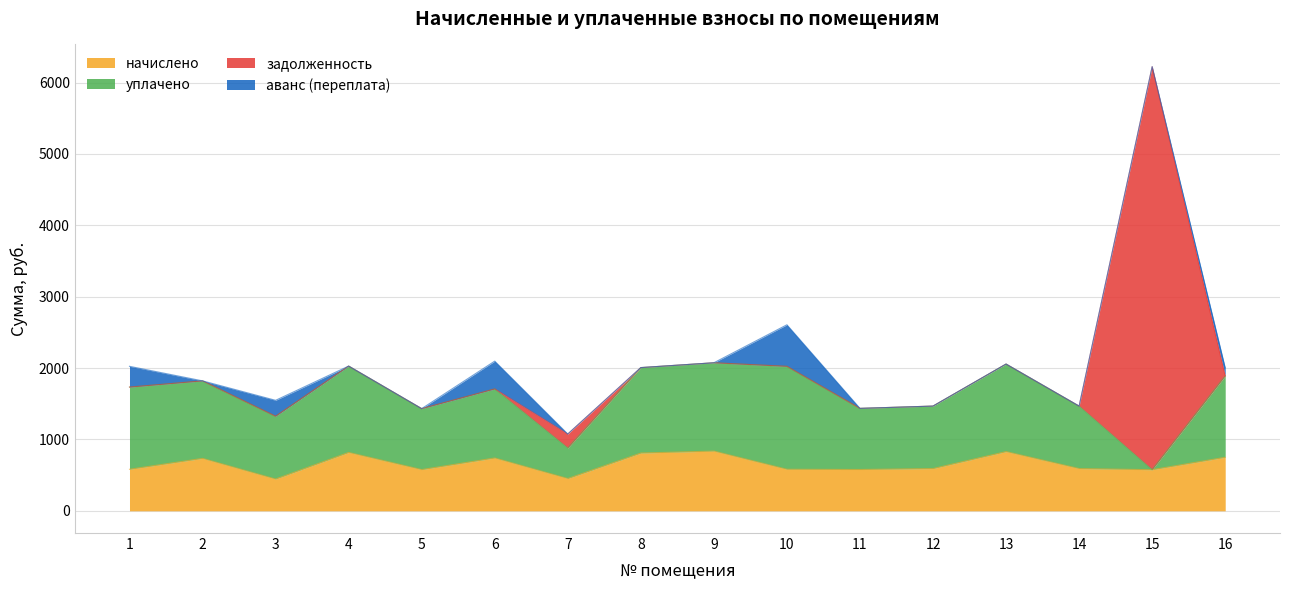

Where is начислено nearest to the value 640?

12